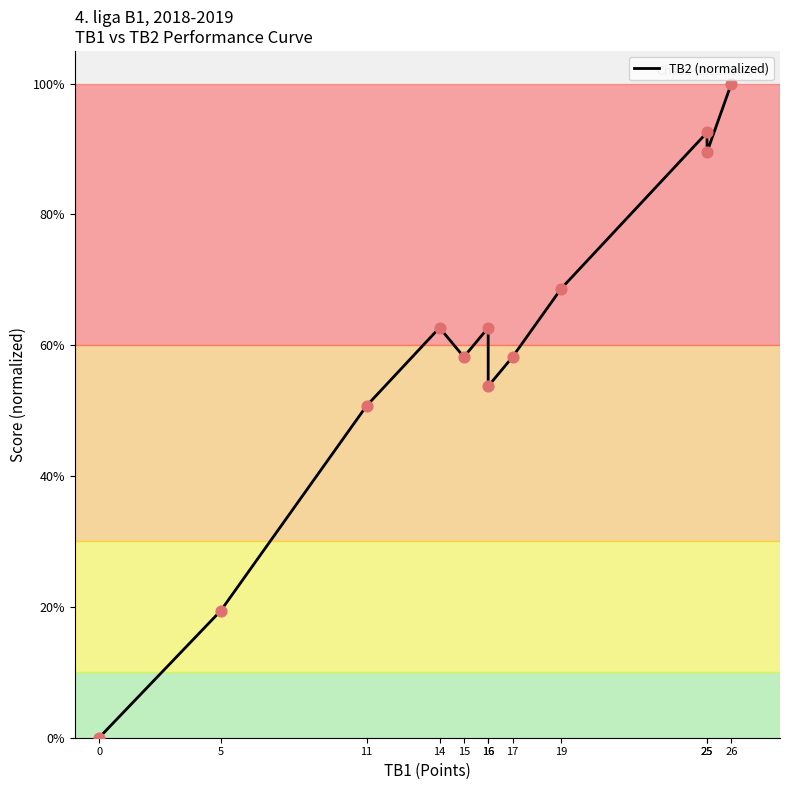

Approximately how many times larger is the value at 15 compared to 25?

0.6